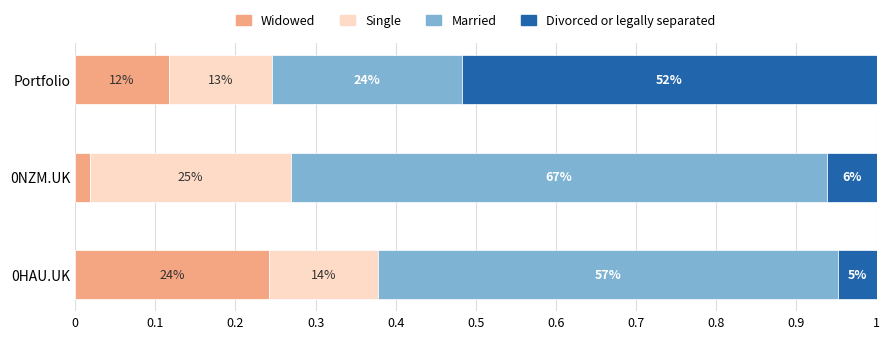

What are all the series names shown in the legend?

Widowed, Single, Married, Divorced or legally separated